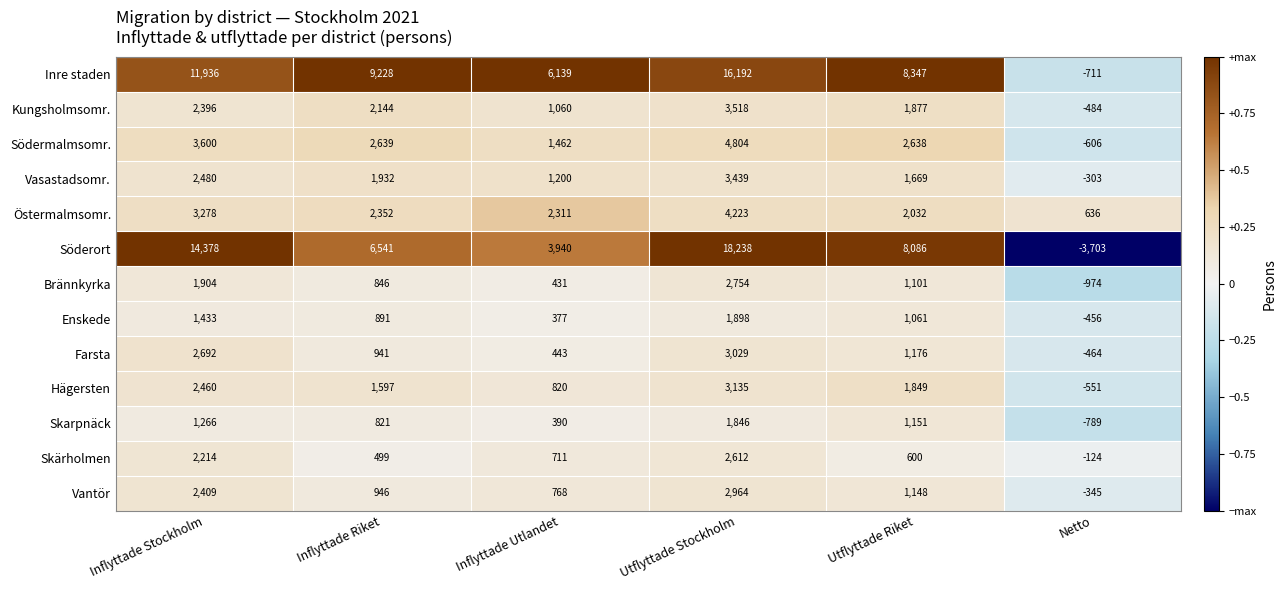

True or false: Skarpnäck has a value of 1266 at Inflyttade Stockholm.

True